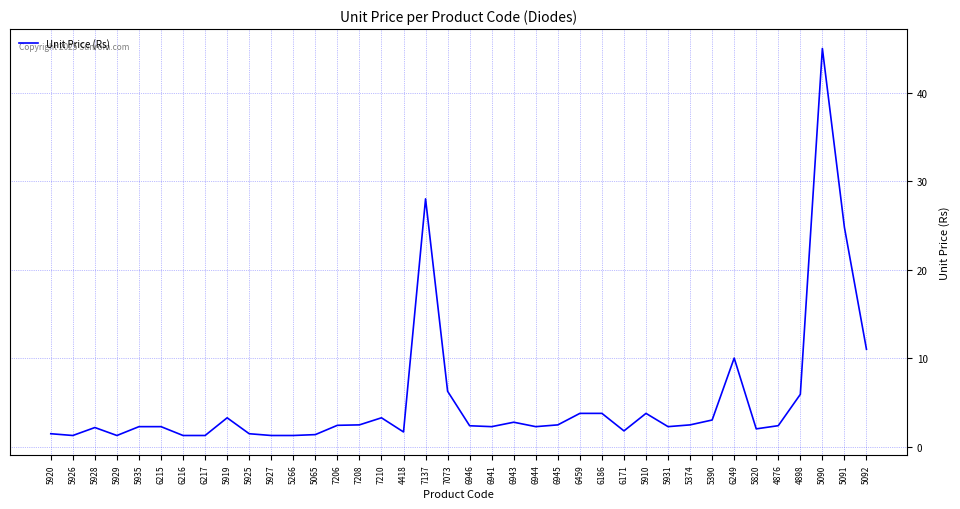

Does the chart have visible grid lines?

Yes